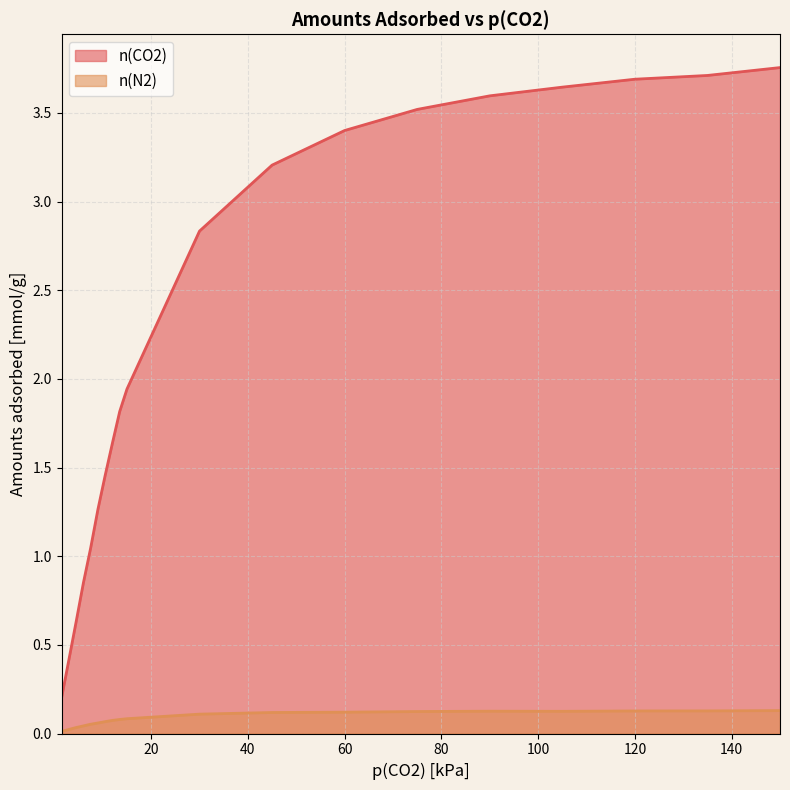

True or false: n(N2) and n(CO2) cross at least once.

False